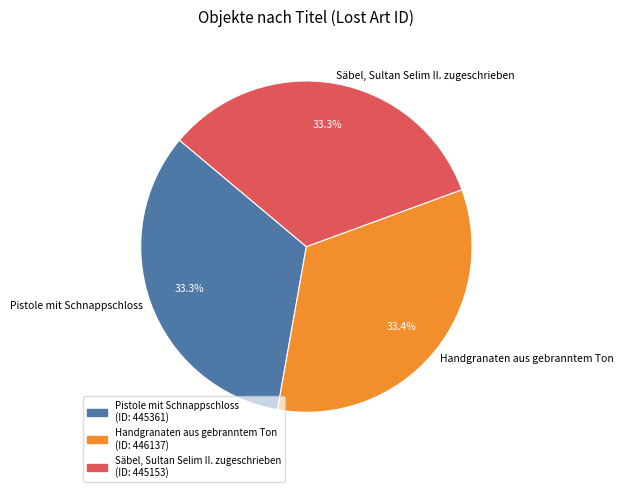

To the nearest percent, what is the combined percentage of Pistole mit Schnappschloss and Säbel, Sultan Selim II. zugeschrieben?

67%